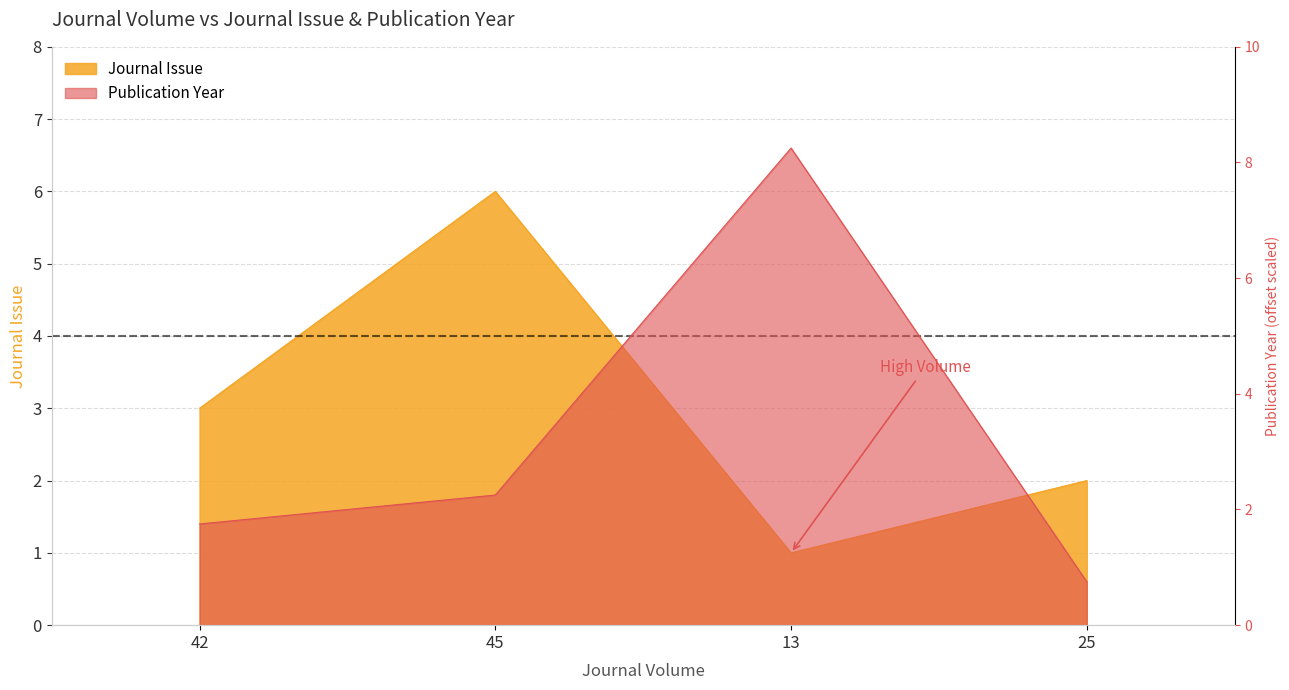

Reading right to left, extract all data points from this chart.

Journal Issue: 2.0	1.0	6.0	3.0
Publication Year: 0.8	8.2	2.2	1.8